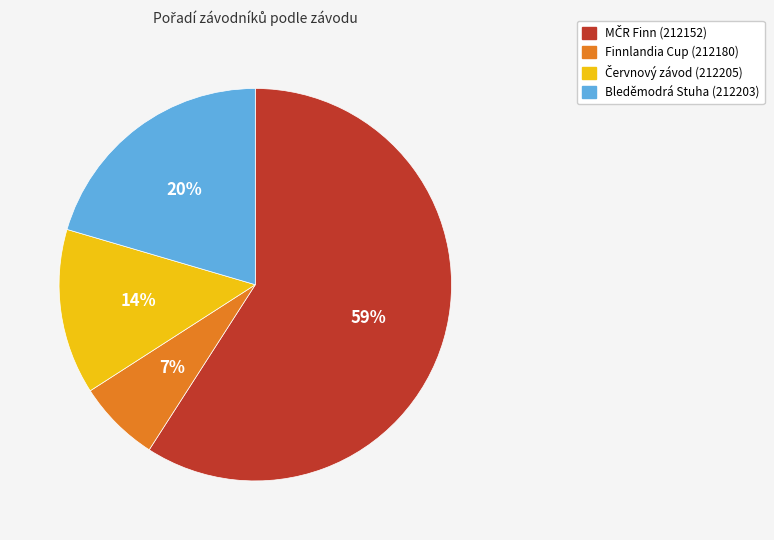

True or false: Finnlandia Cup (212180) accounts for 7% of the total.

True